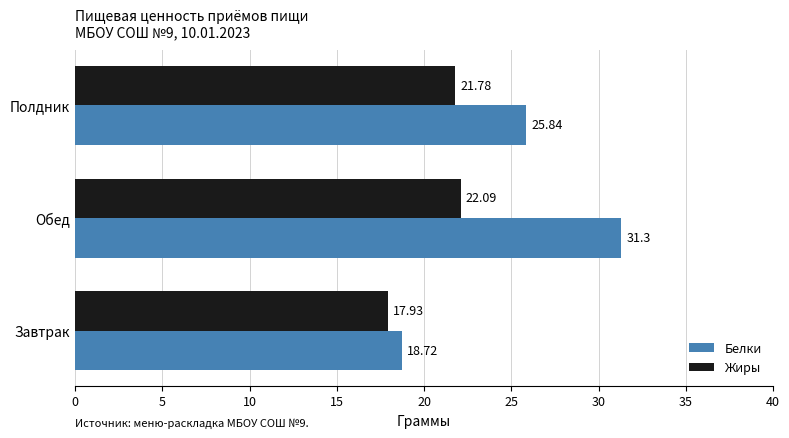

What are all the series names shown in the legend?

Белки, Жиры